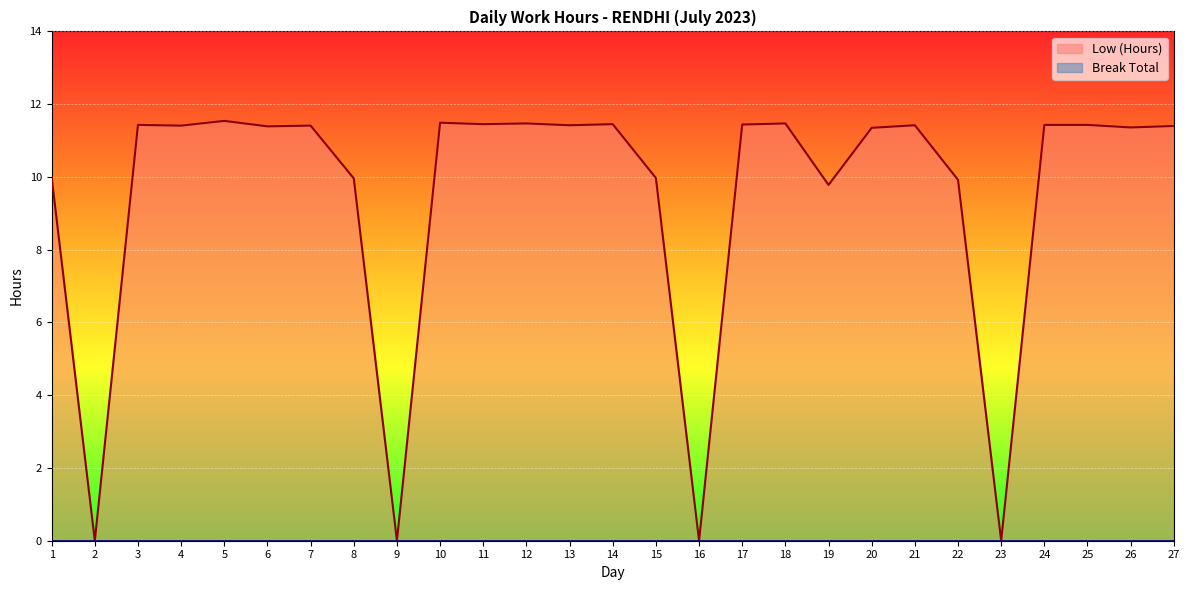

At which category does the data reach its first local peak?

3